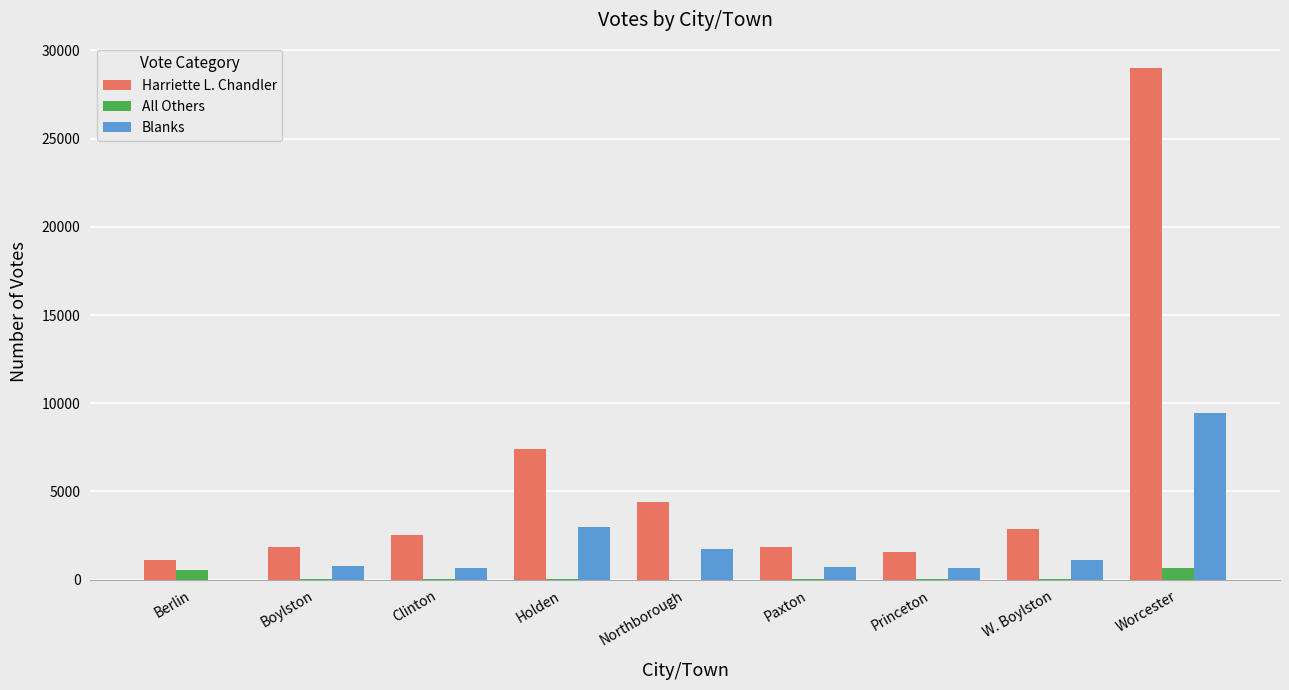

What is the sum of all All Others values?

1373